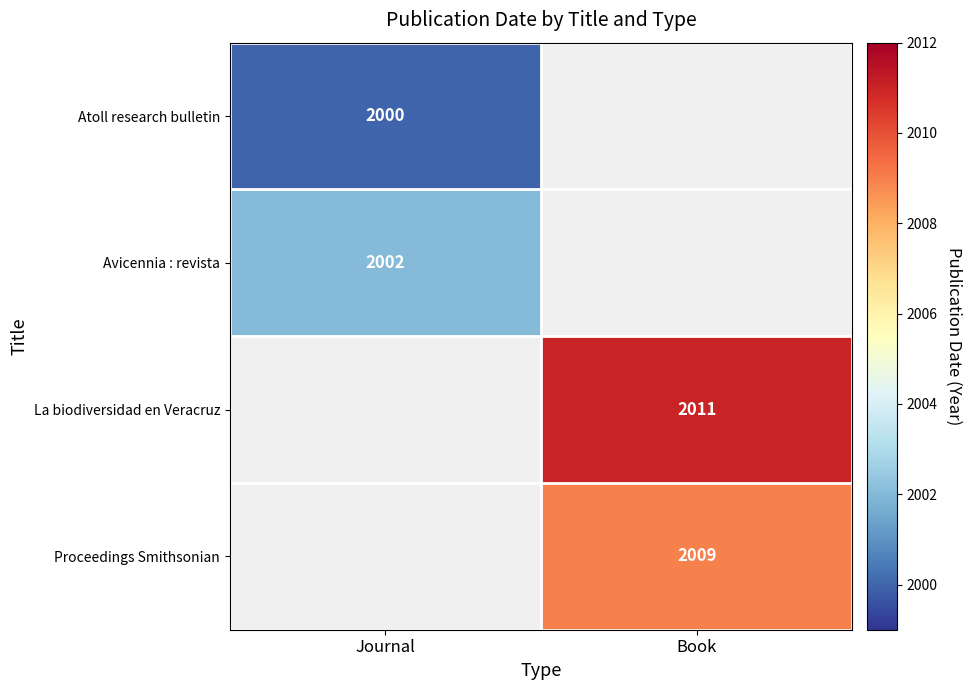

The value of Avicennia : revista at Journal is 2002. True or false?

True